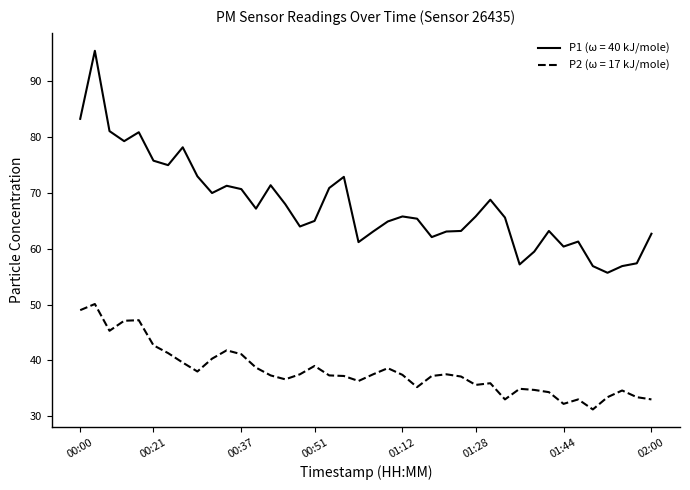

What is the maximum value shown in the chart?

95.5